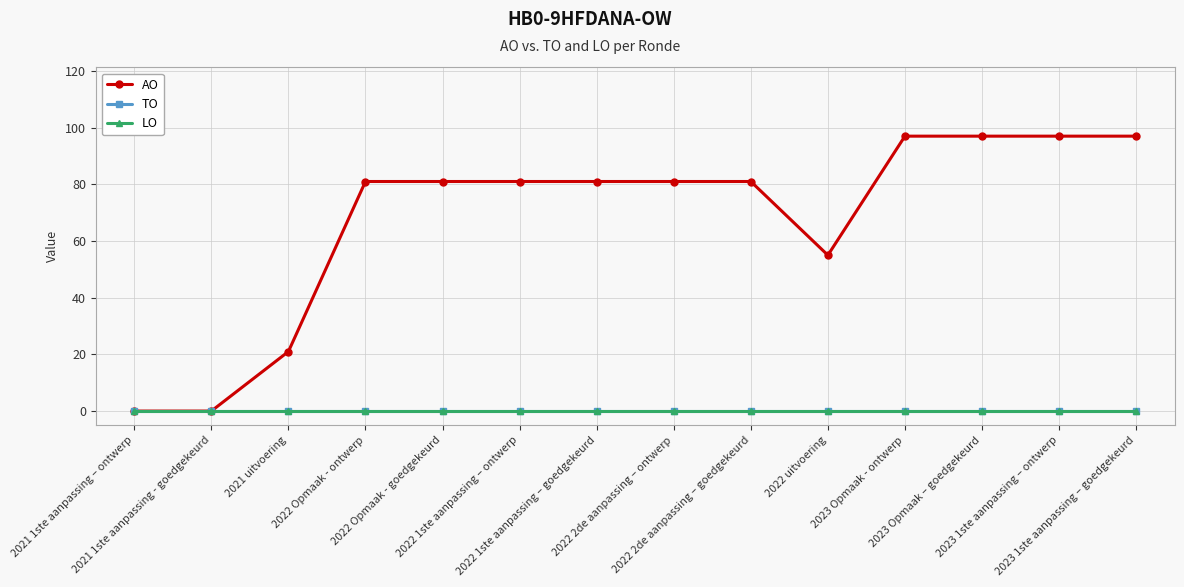

Rank the series by their maximum value, from highest to lowest.

AO, TO, LO